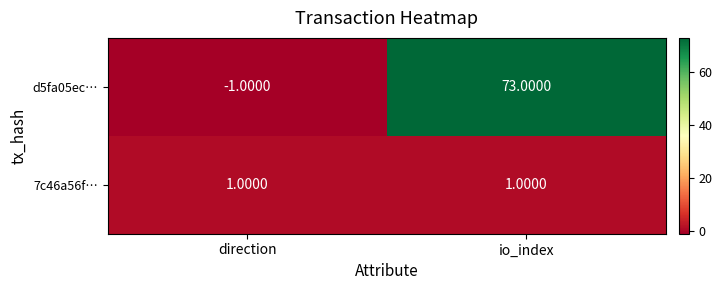

Count the number of categories in the chart.

2